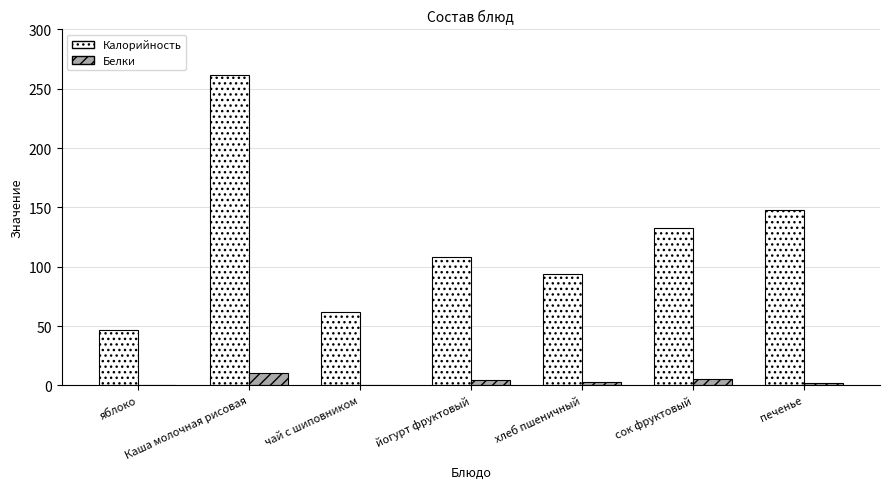

Are the bars grouped side by side (vs. stacked)?

Yes